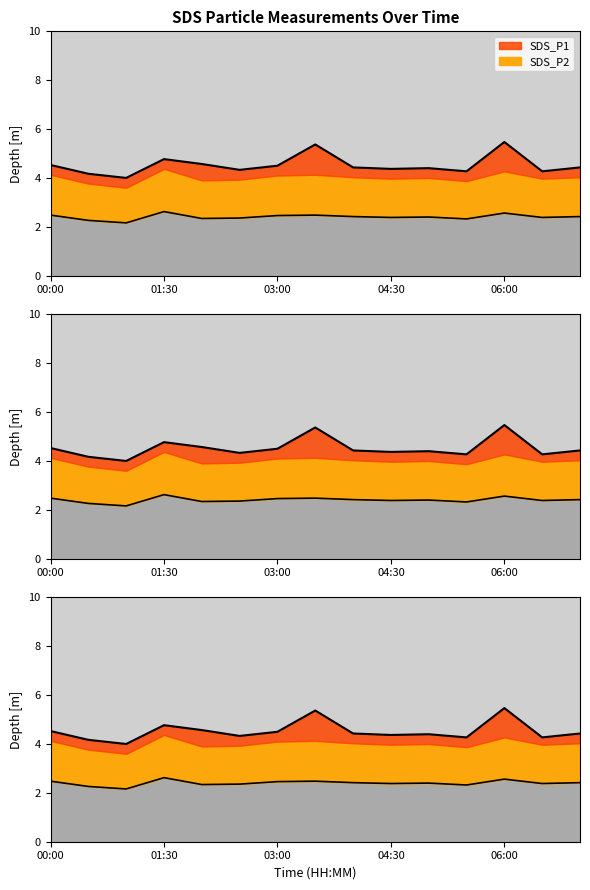

True or false: SDS_P2 and SDS_P1 cross at least once.

False